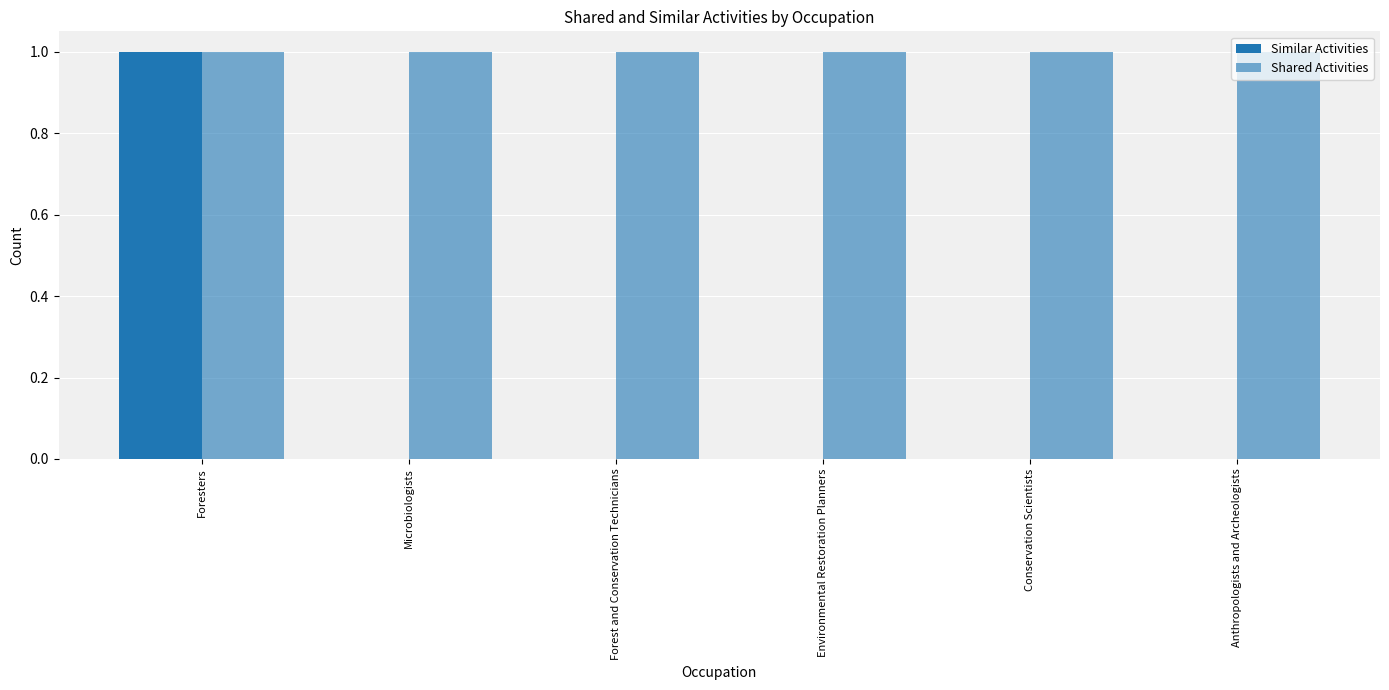

At Microbiologists, list the series in order from largest to smallest.

Shared Activities, Similar Activities